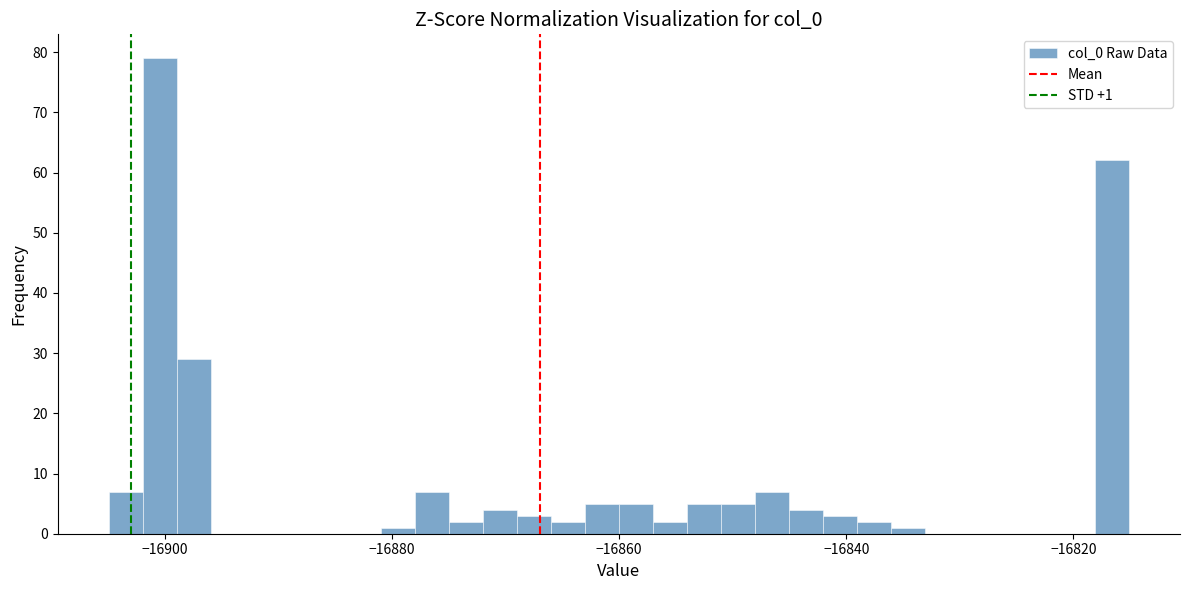

Around what value on the x-axis is the tallest bar? Give the approximate position of its centre, as read against the axis.

-16900